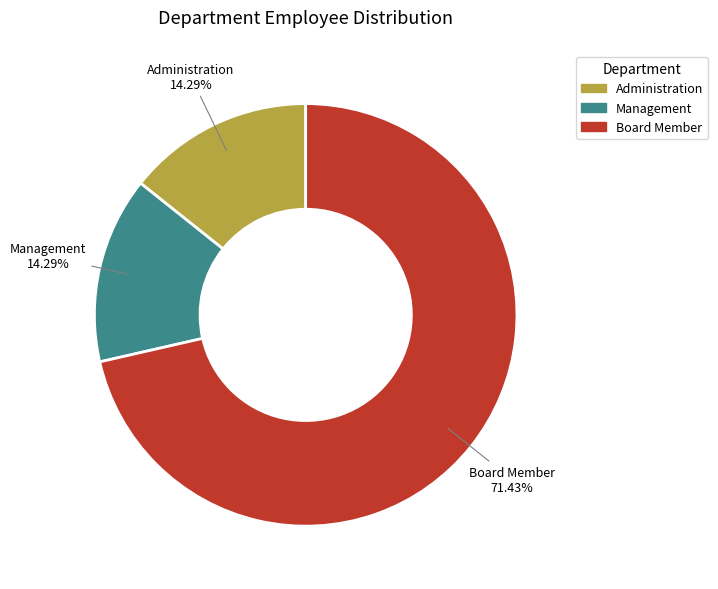

To the nearest percent, what percentage of the pie is Board Member?

71%